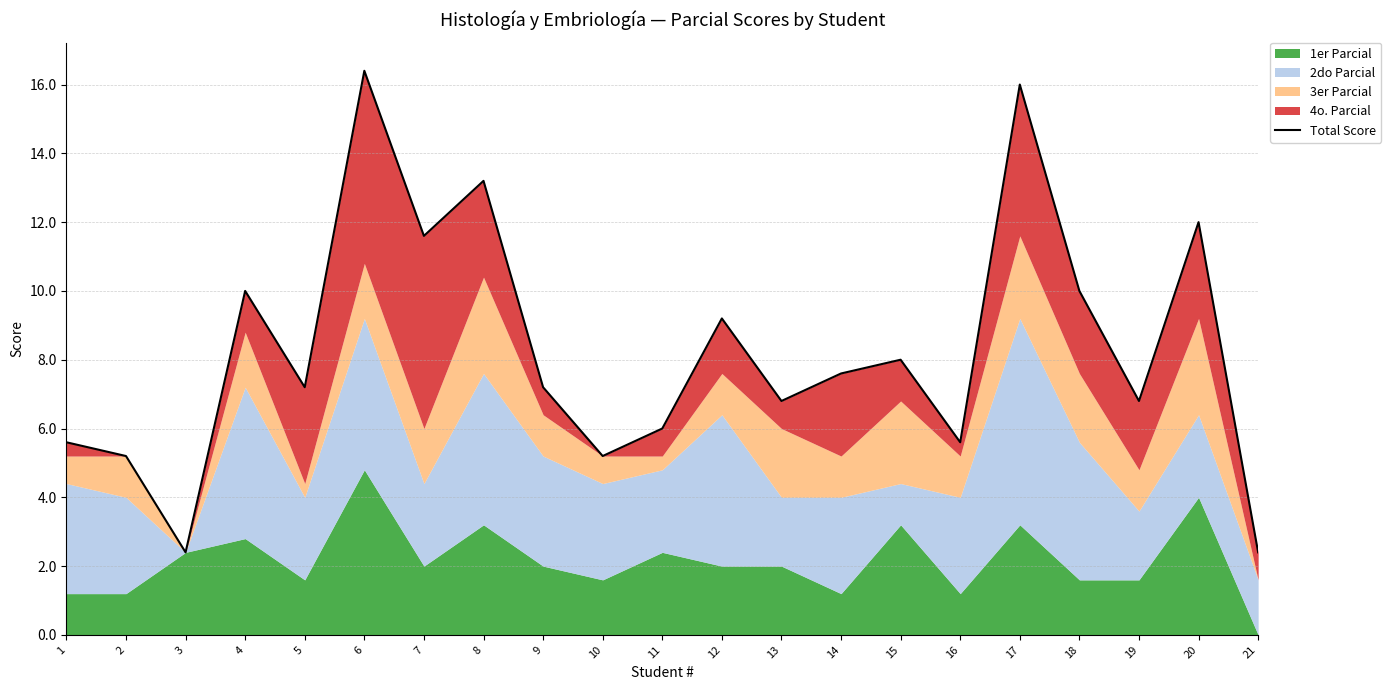

Reading left to right, what are all the values shown in this chart?

1=5.6	2=5.2	3=2.4	4=10.0	5=7.2	6=16.4	7=11.6	8=13.2	9=7.2	10=5.2	11=6.0	12=9.2	13=6.8	14=7.6	15=8.0	16=5.6	17=16.0	18=10.0	19=6.8	20=12.0	21=2.4